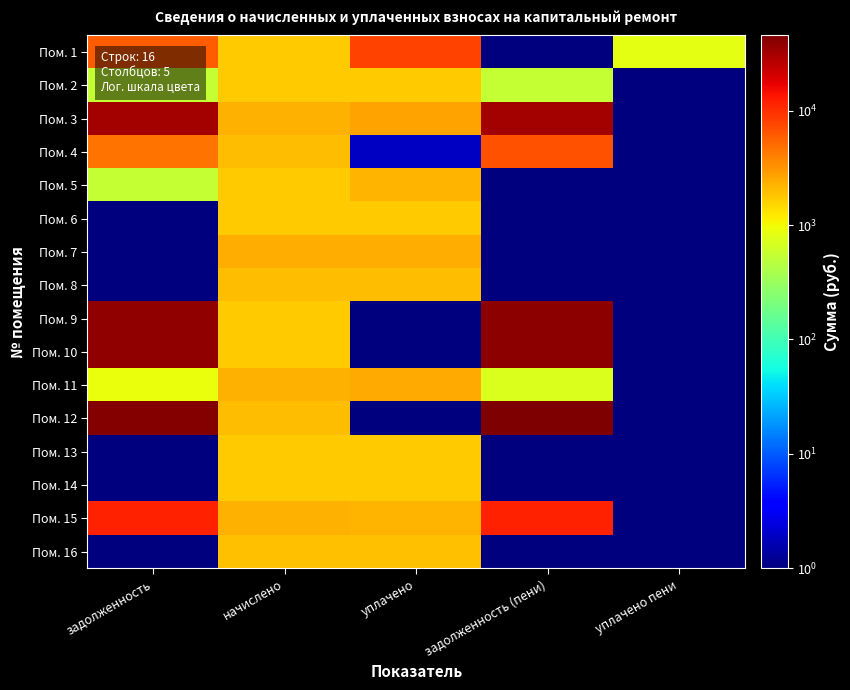

At which category is the sum across all series the highest?

задолженность (пени)